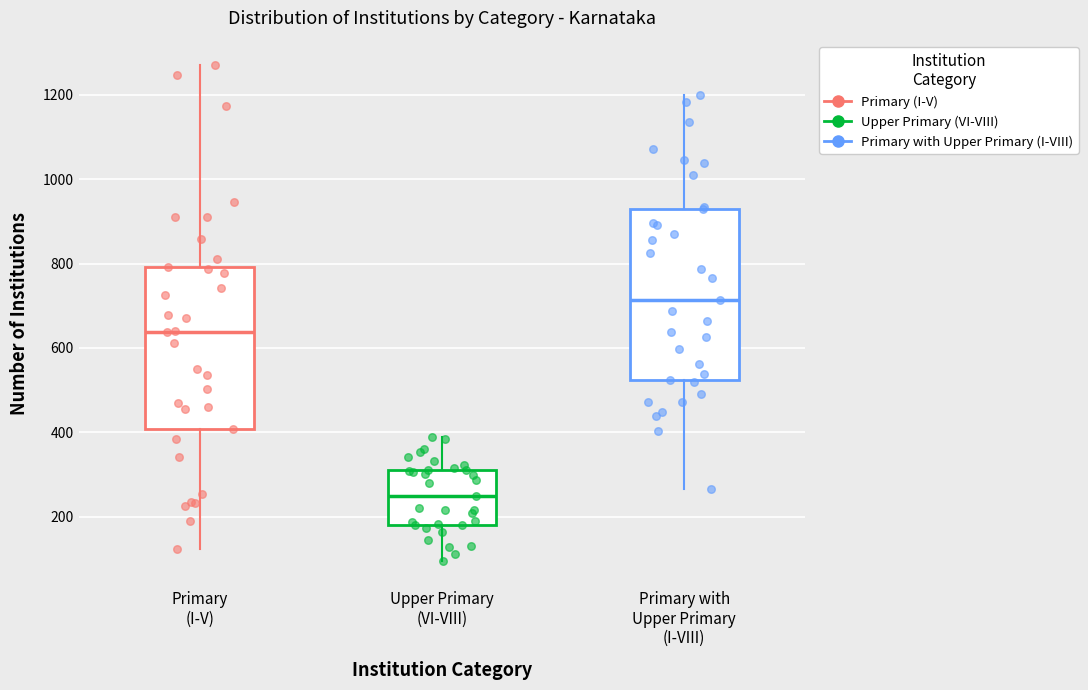

Which box's median line is the highest?

Primary with Upper Primary (I-VIII)